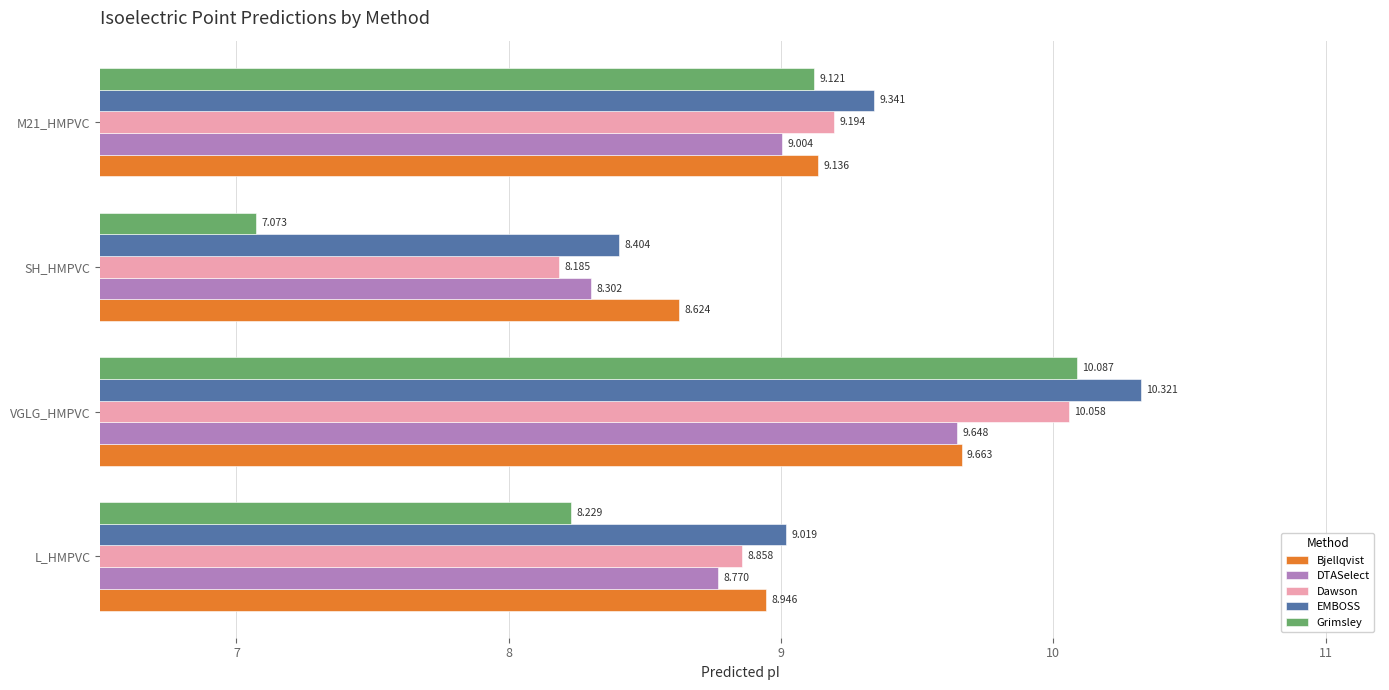

At which category is the sum across all series the highest?

VGLG_HMPVC